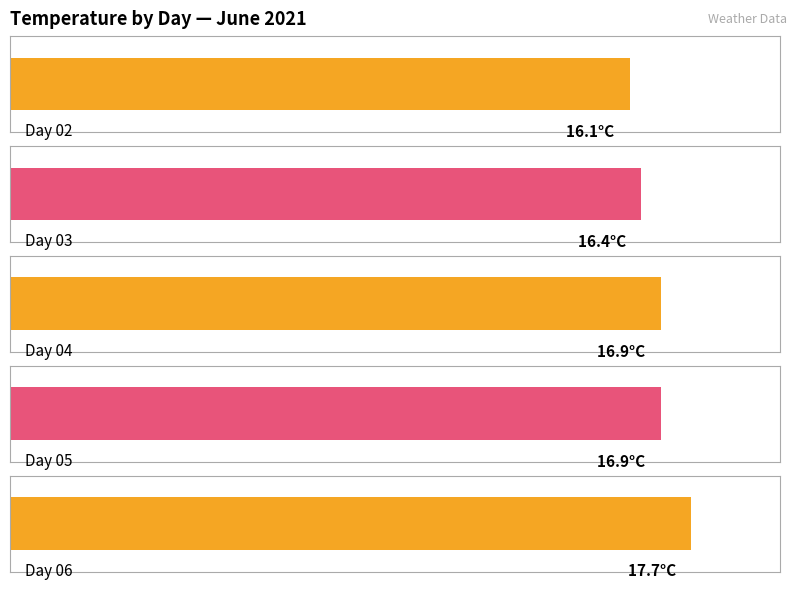

The value at 02 is 25.6. True or false?

False